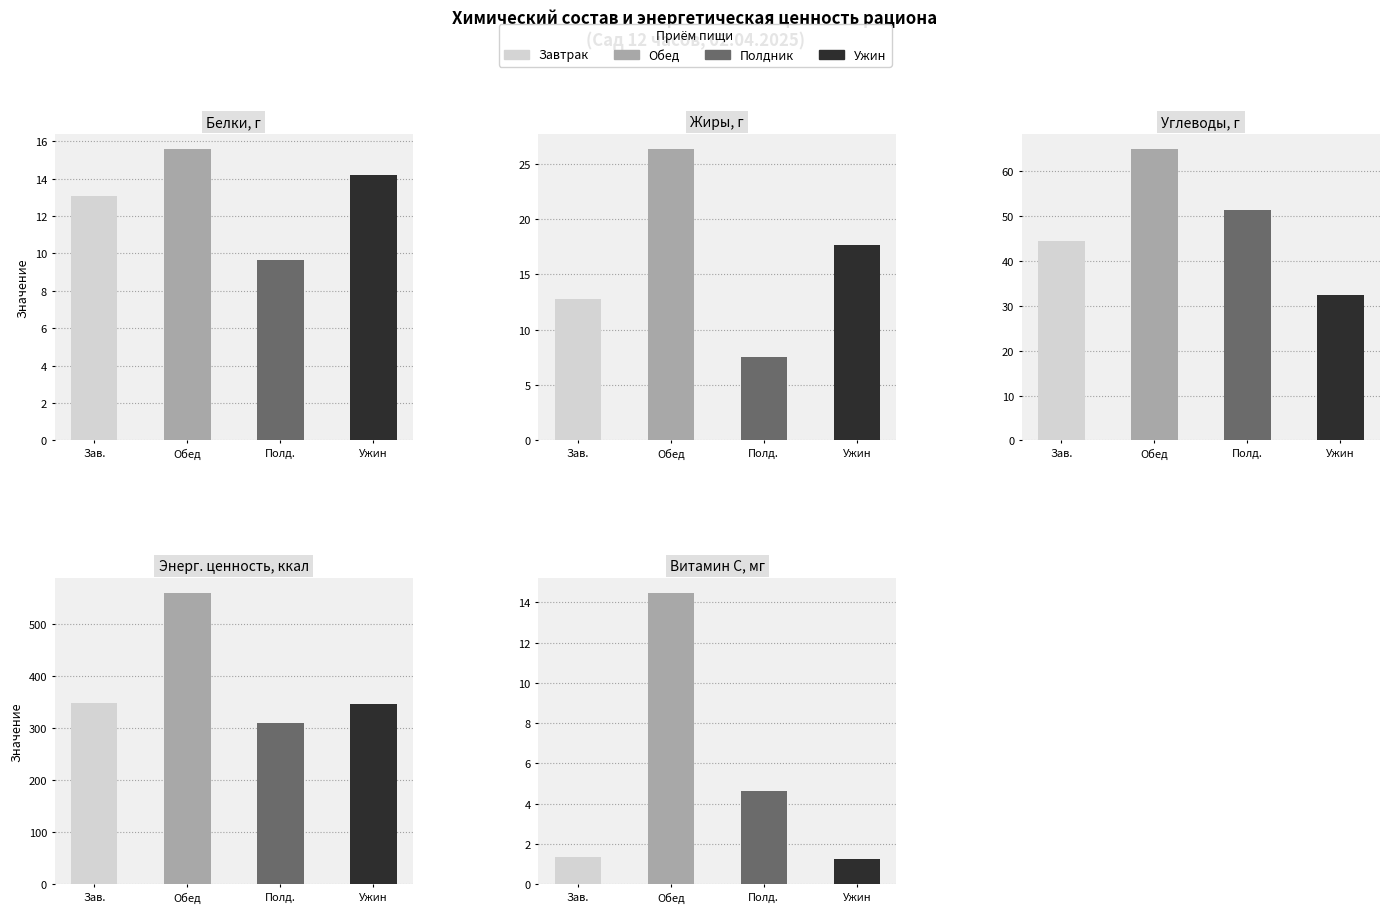

What is the value of the Витамин С, мг bar at the 4th from the left?

1.3